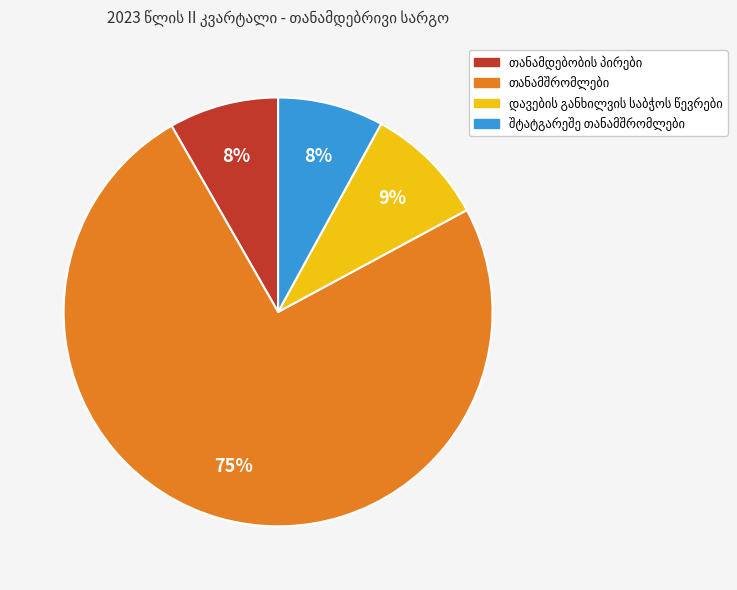

Is there a majority slice in this chart?

Yes